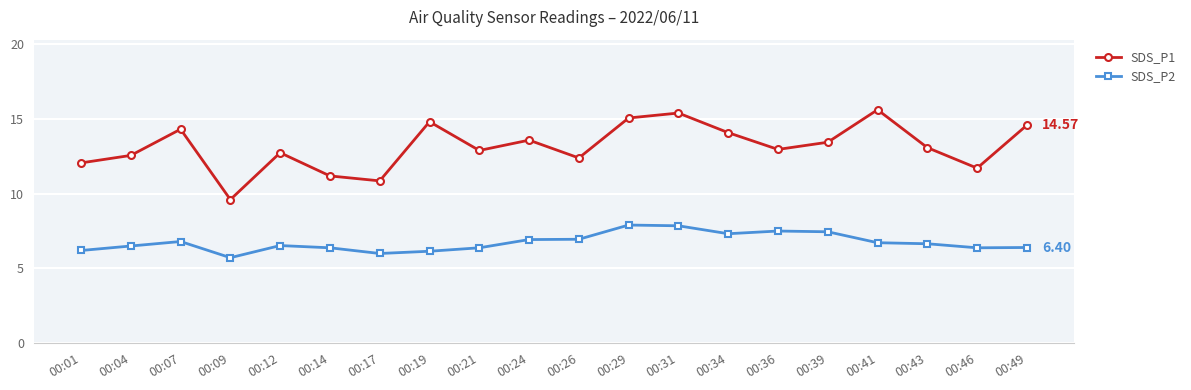

True or false: SDS_P1 and SDS_P2 cross at least once.

False